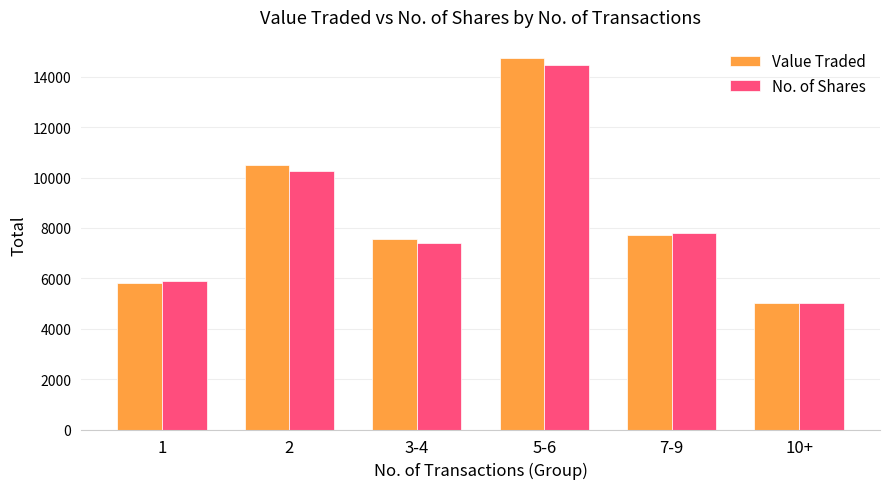

The value of Value Traded at 5-6 is 14736. True or false?

True